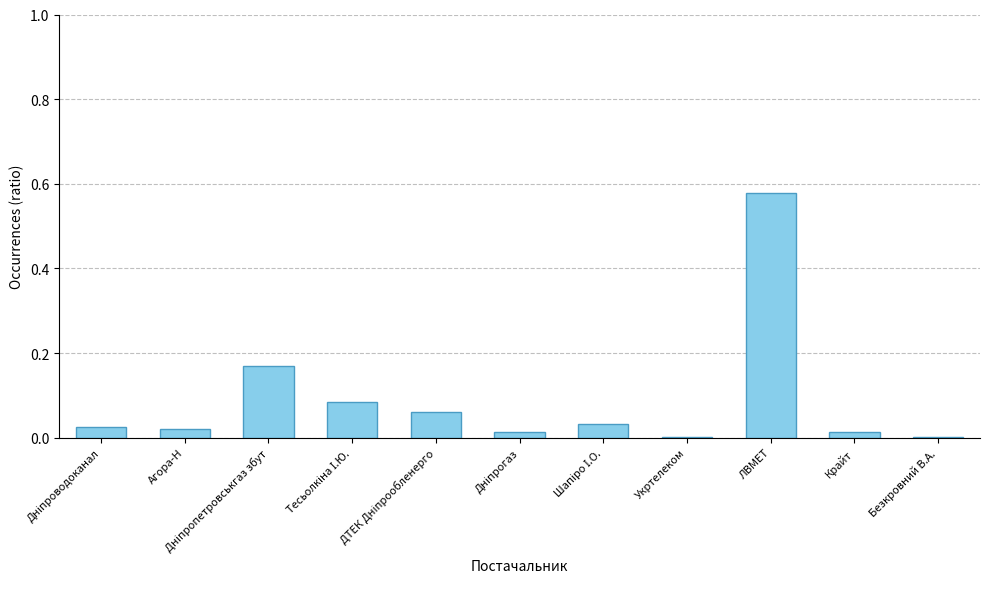

Which category has the highest value across all series?

ЛВМЕТ